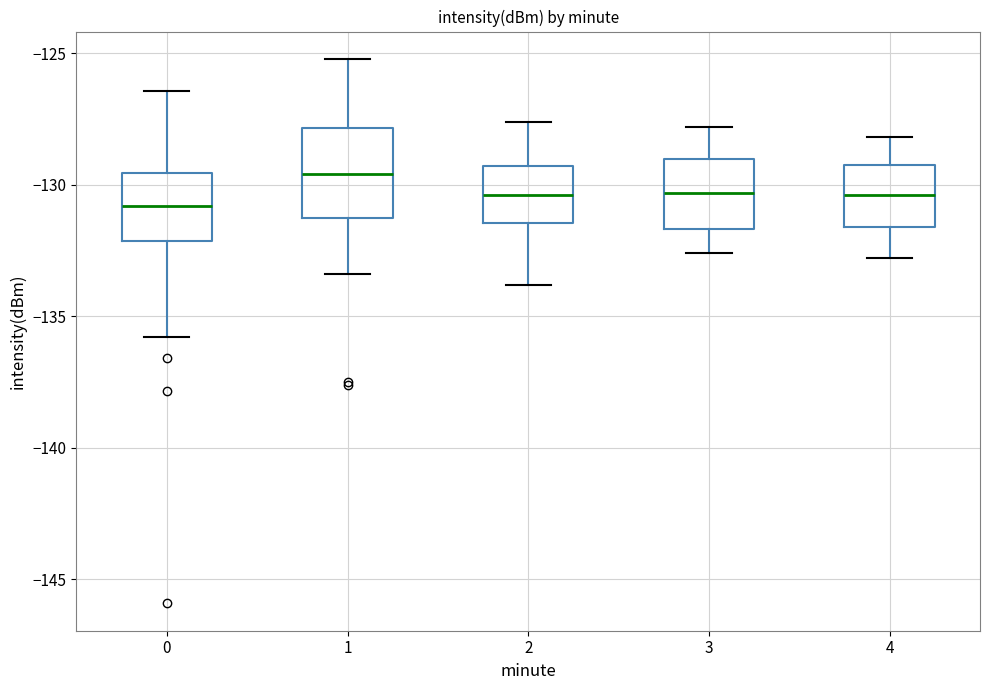

Which box's median line is the highest?

1